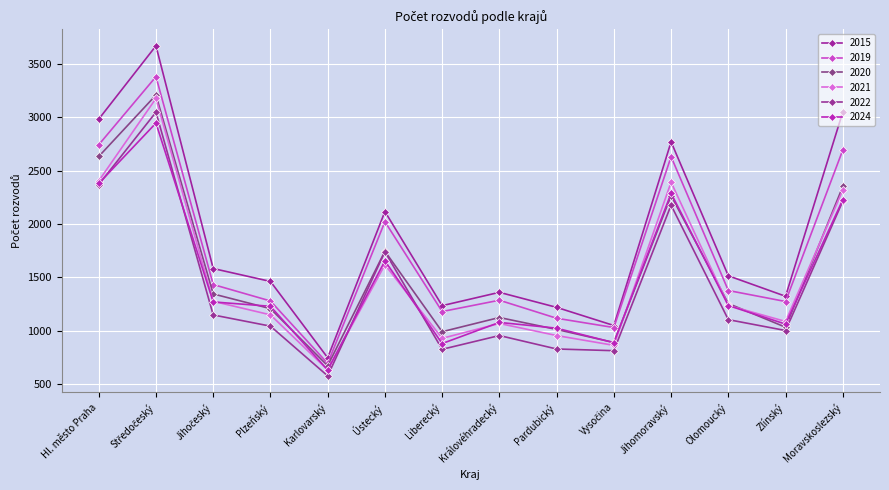

Which category has the lowest value in the 2022 series?

Karlovarský